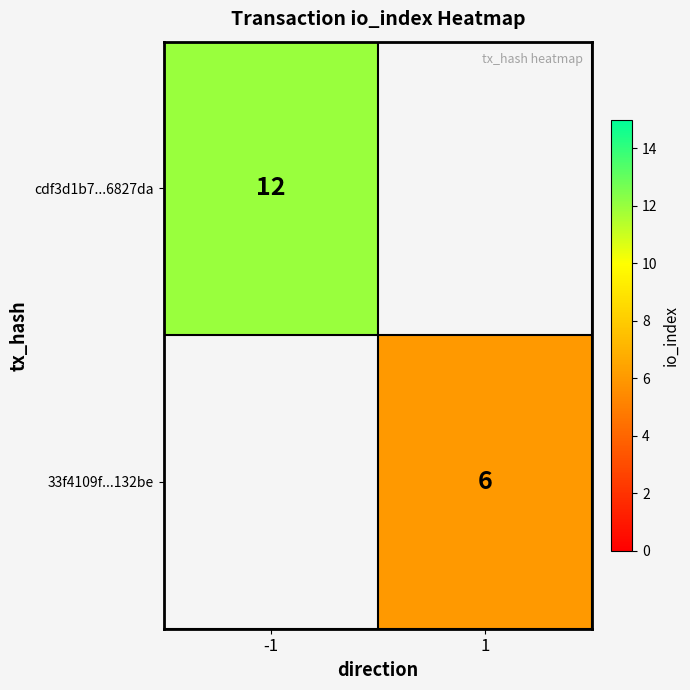

Which label corresponds to the largest value in the chart?

-1